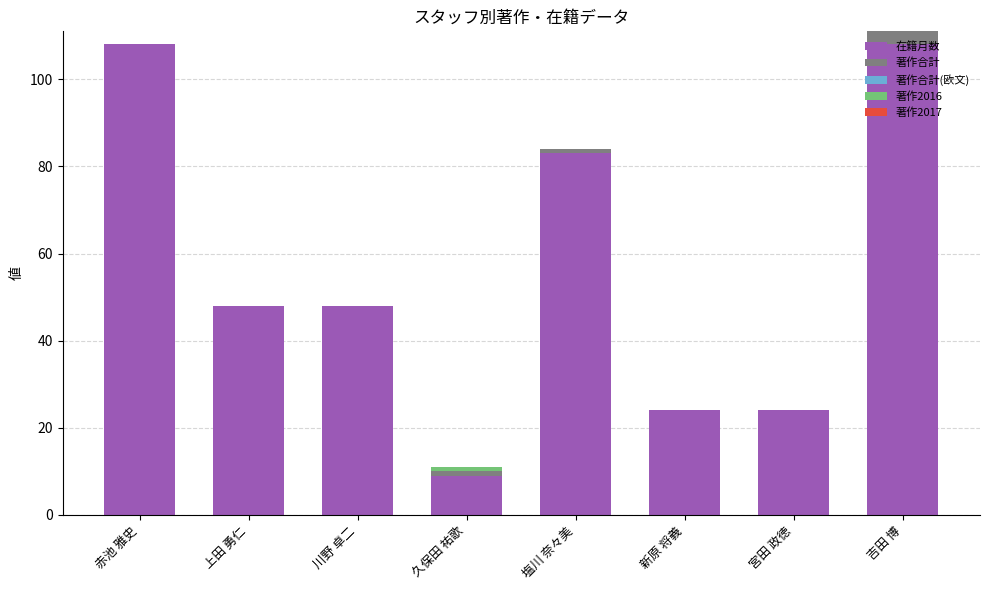

What is the total value across all series at 新原 将義?

24